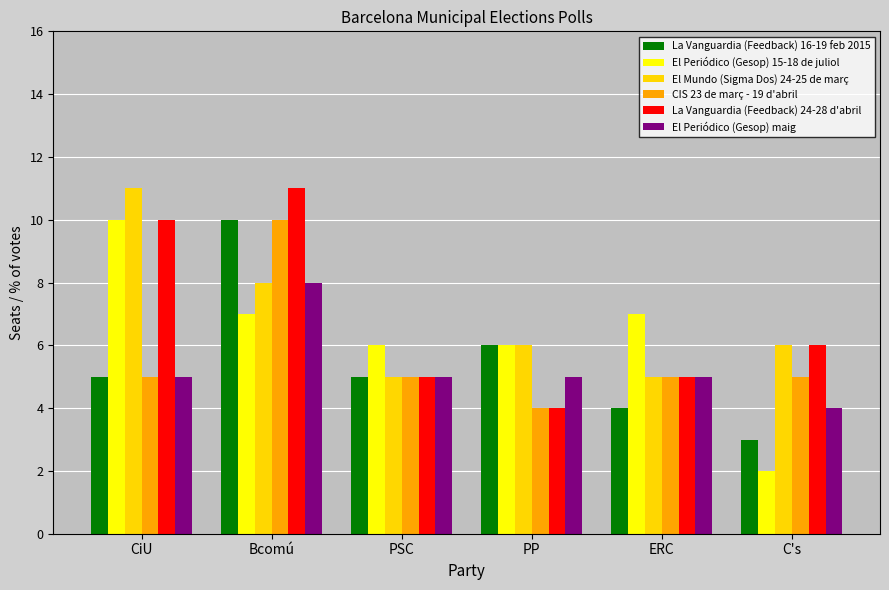

What is the sum of all El Periódico (Gesop) maig values?

32